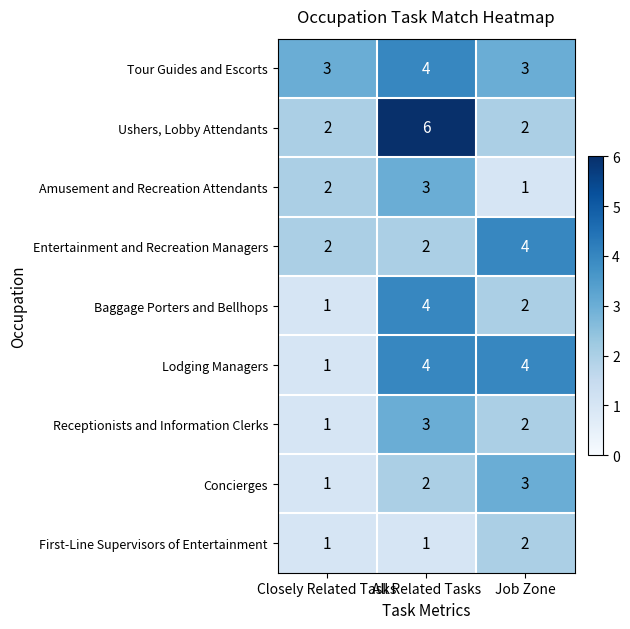

Which series changed the most between Closely Related Tasks and Job Zone?

Lodging Managers